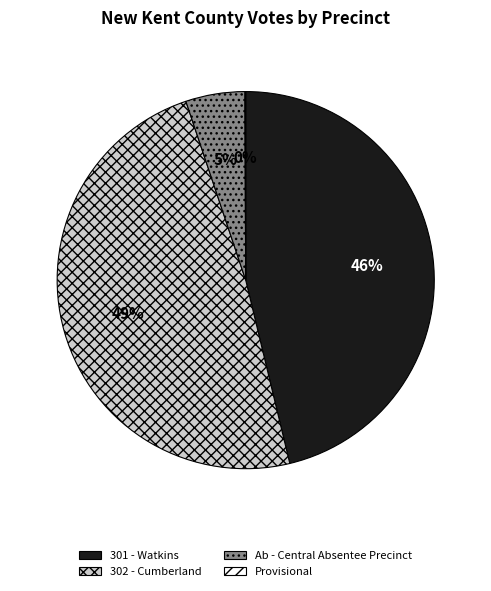

Between 301 - Watkins and 302 - Cumberland, which is larger?

302 - Cumberland